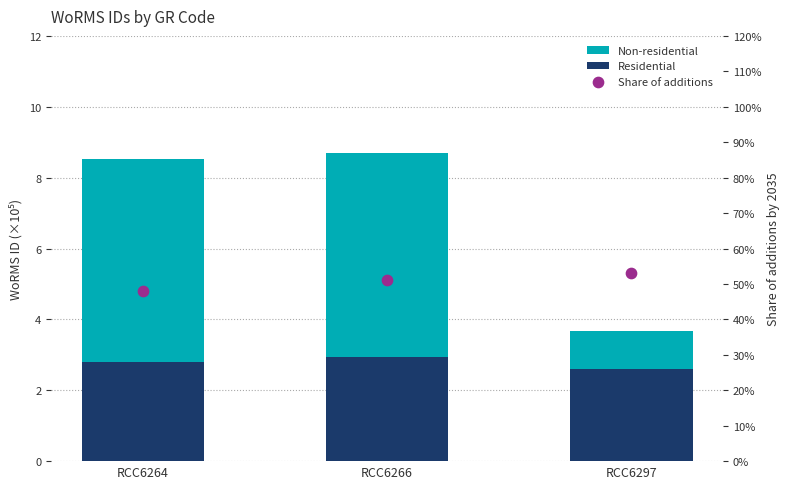

Which series reaches the minimum Y coordinate?

Share of additions